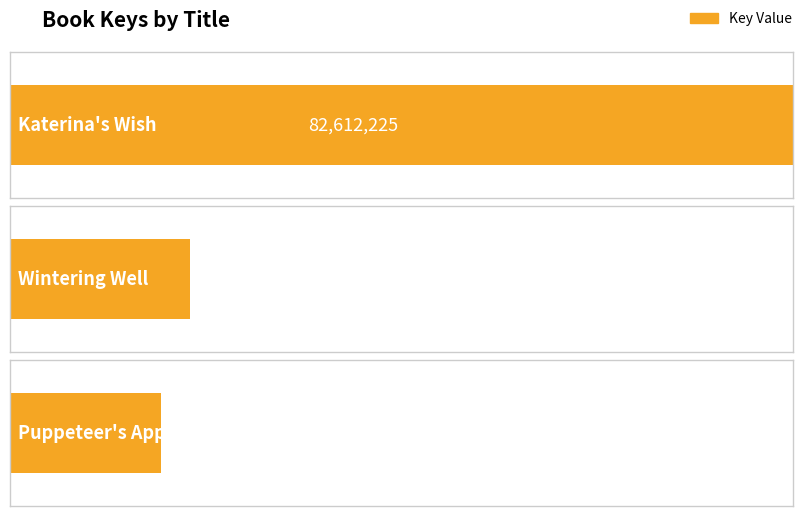

What is the sum of all values?

117507476